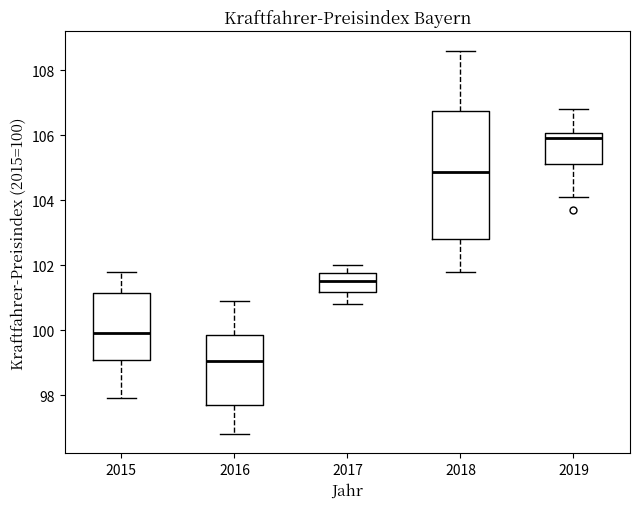

Where is the upper edge of the box at x = 2018 on the y-axis? The values are not printed on the chart, so give them approximately, as read against the axis.

106.8